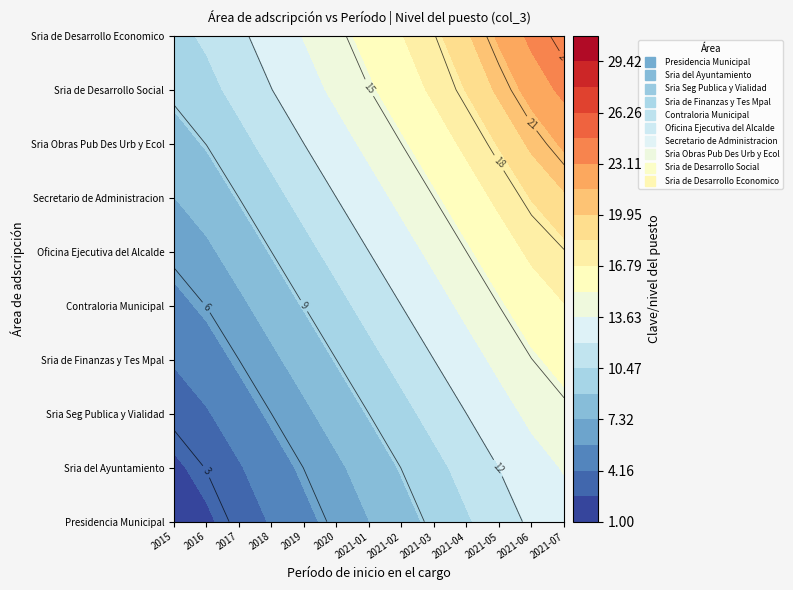

List the labels in order of Sria del Ayuntamiento value, largest first.

2021-07, 2021-06, 2021-05, 2021-04, 2021-03, 2021-02, 2021-01, 2020, 2019, 2018, 2017, 2016, 2015